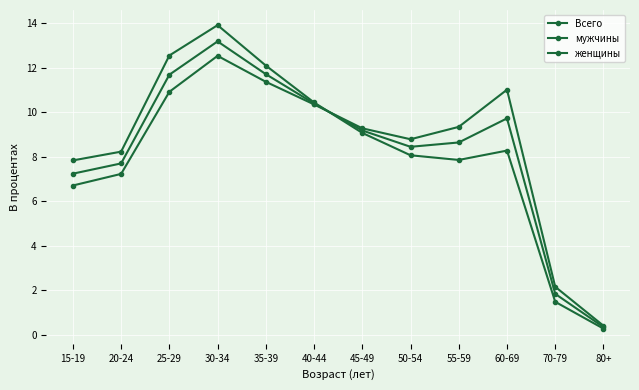

Rank the series at 80+ from highest to lowest value.

женщины, Всего, мужчины